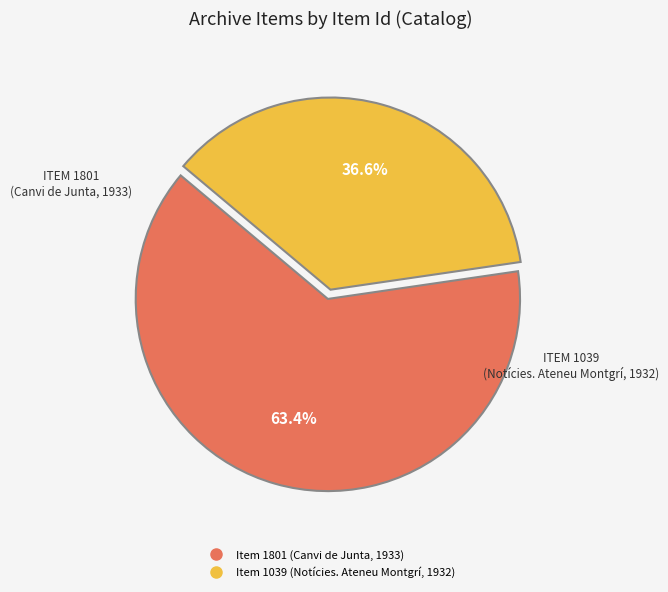

How many slices are in this pie chart?

2